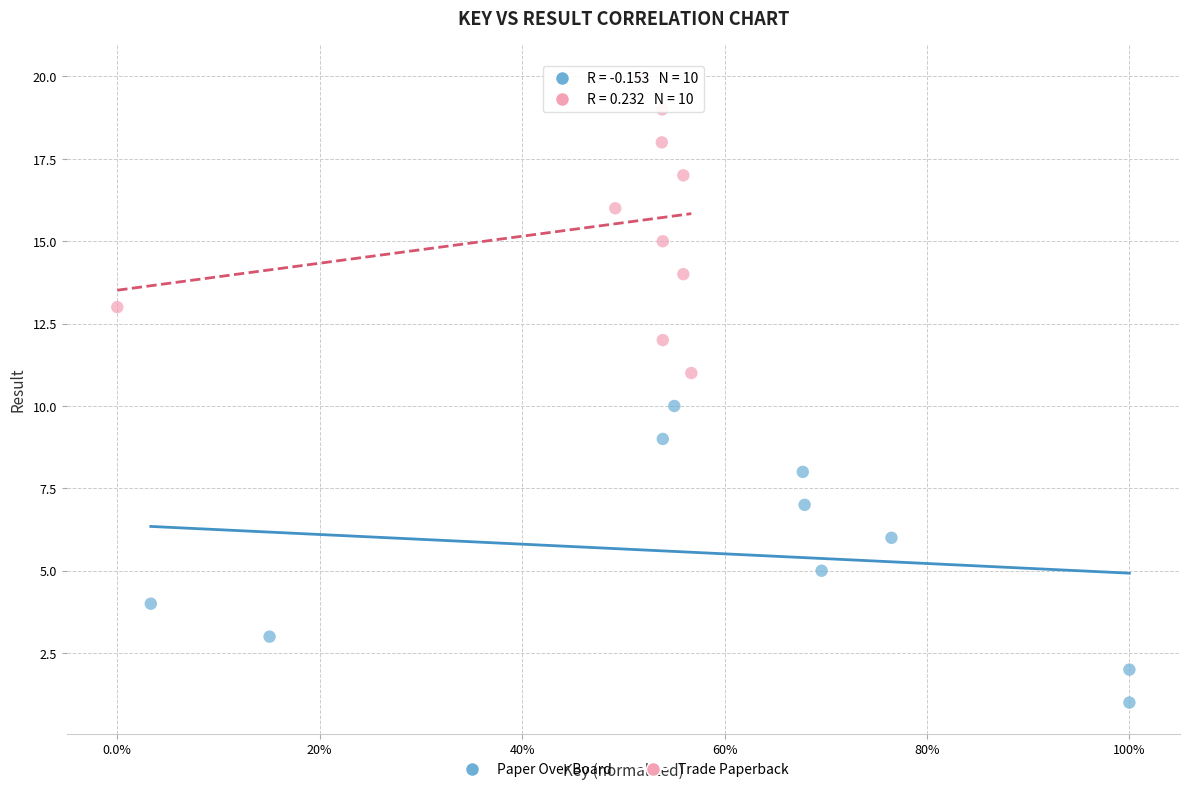

What are all the series names shown in the legend?

Paper Over Board, Trade Paperback